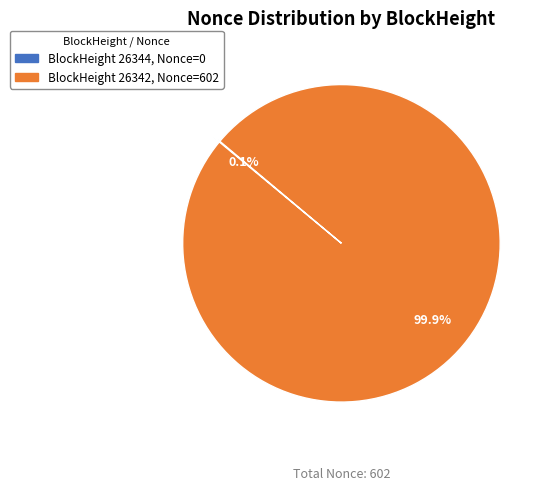

Which category has the biggest portion of the pie?

BlockHeight 26342, Nonce=602